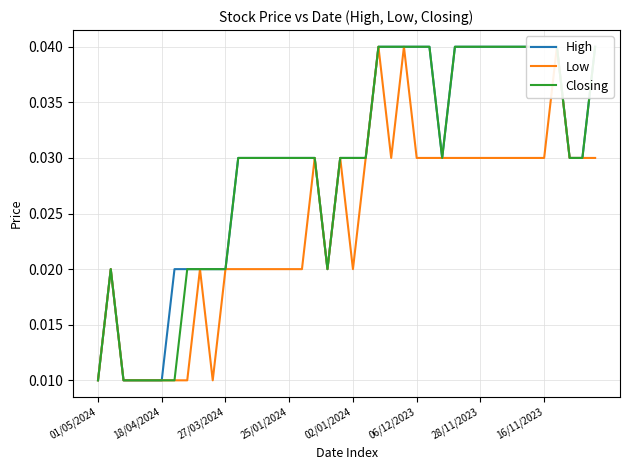

What is the sum of the Low values at 22 and 28?

0.1